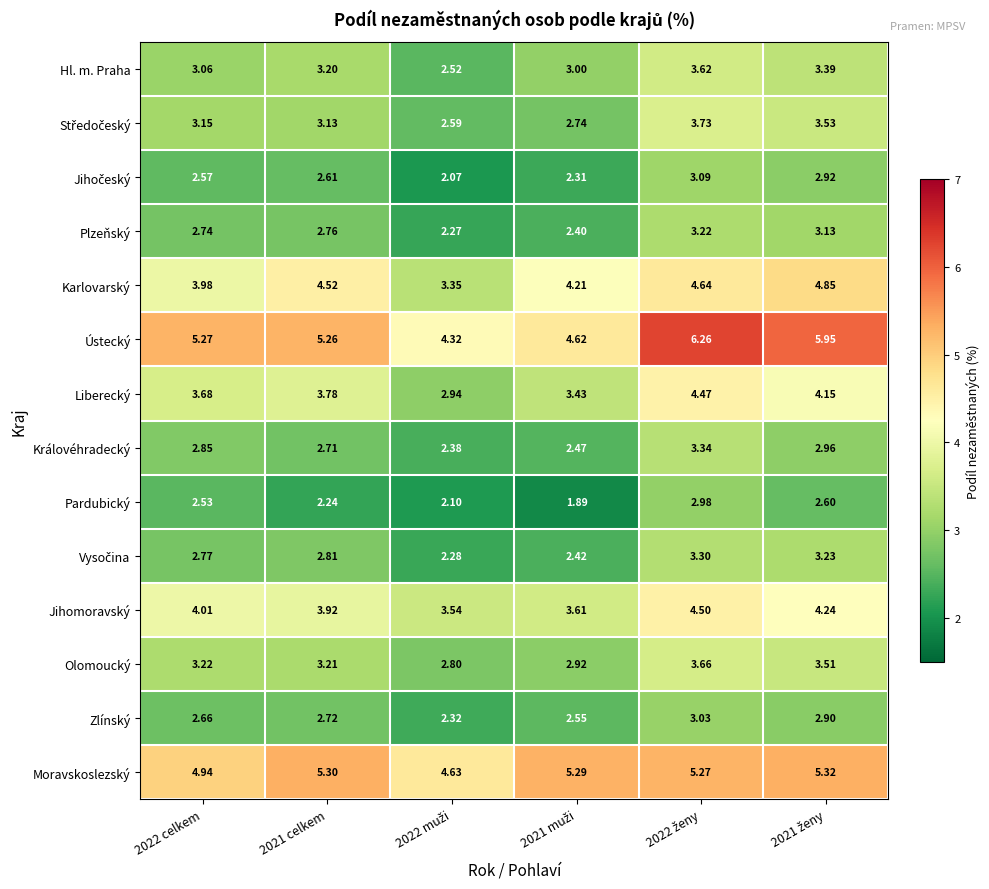

Which series has the largest total across all categories?

Ústecký